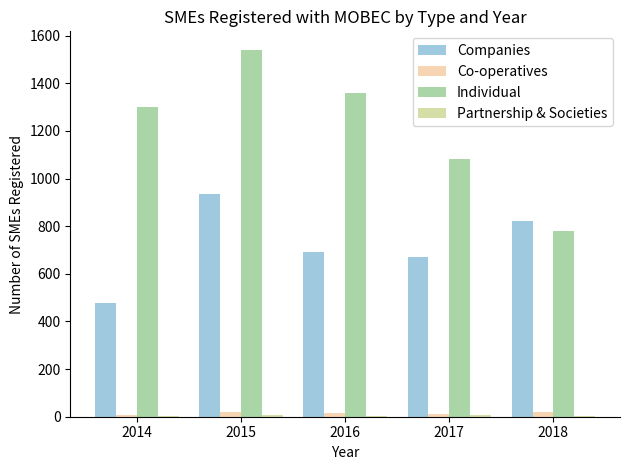

How many series are shown in this chart?

4